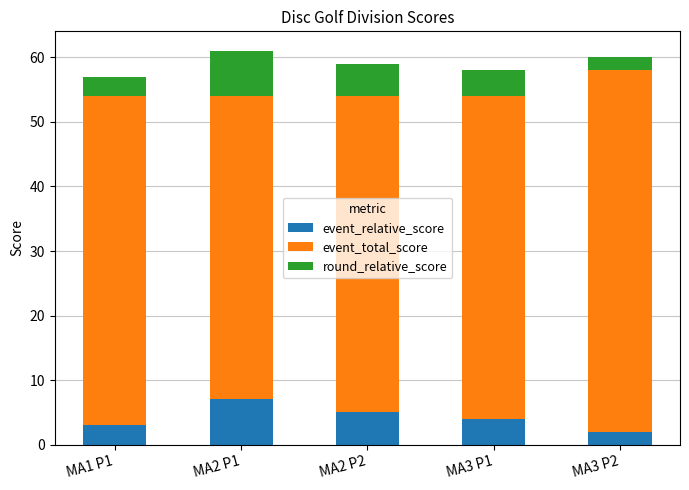

What are all the series names shown in the legend?

event_relative_score, event_total_score, round_relative_score